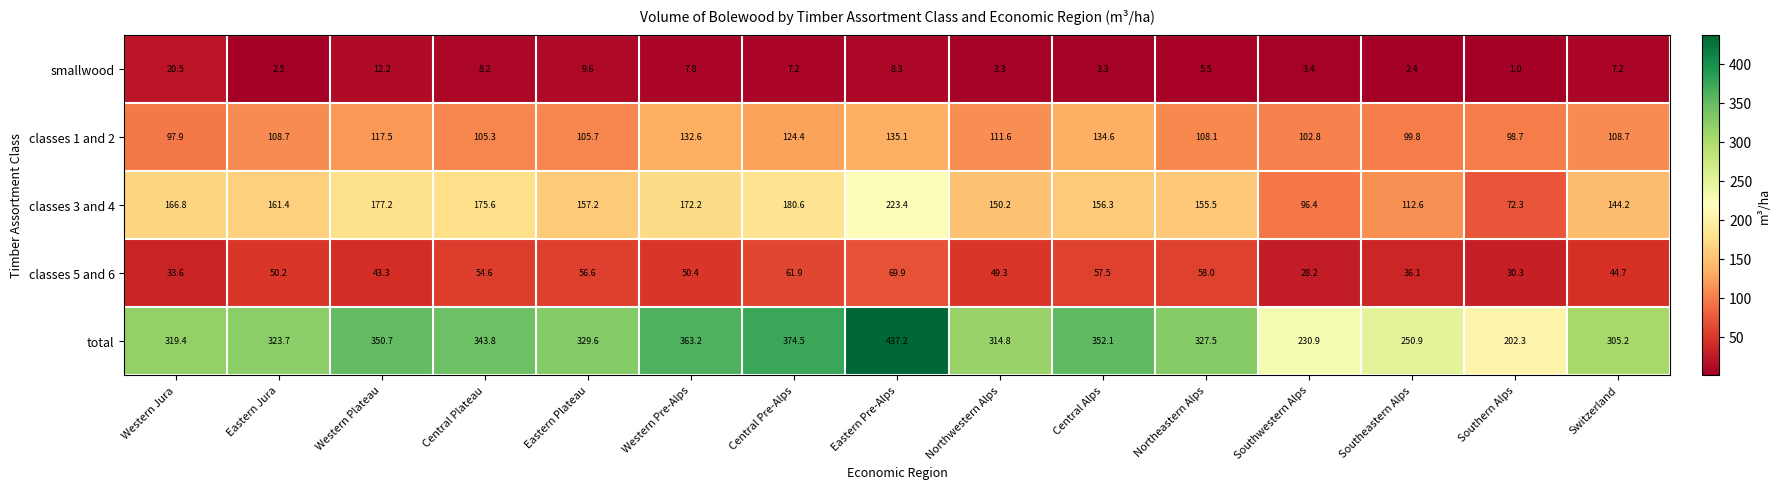

The classes 1 and 2 series shows 134.6 at Central Alps. True or false?

True